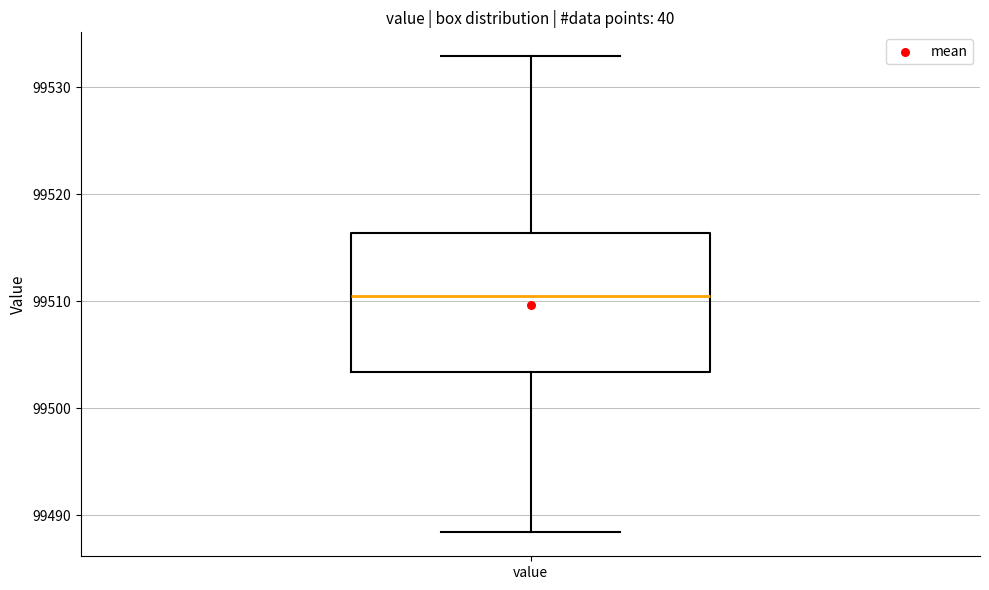

Where does the upper whisker of the box for value end on the y-axis? The values are not printed on the chart, so give them approximately, as read against the axis.

99533